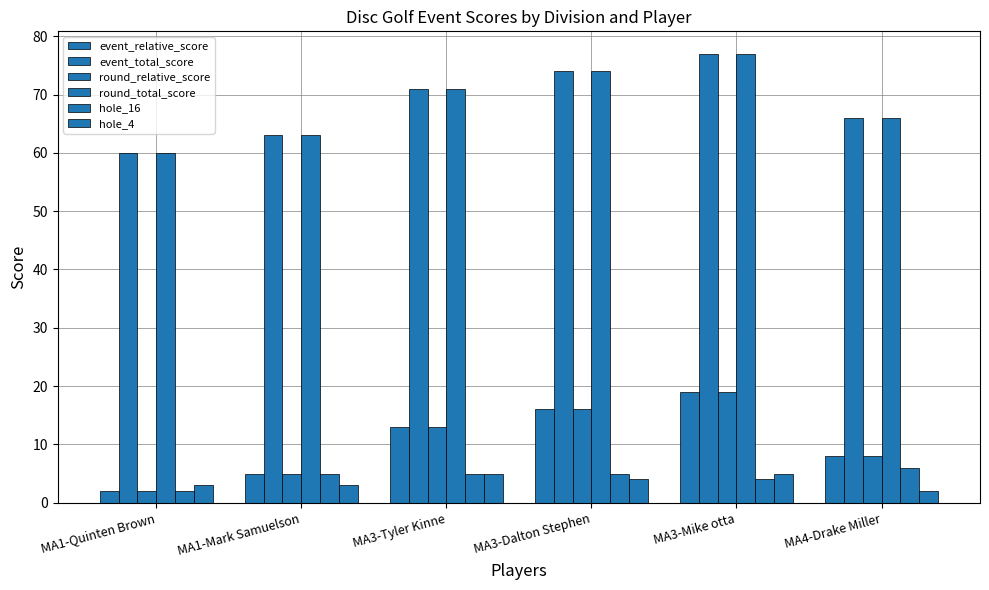

How many distinct data groups are displayed?

6